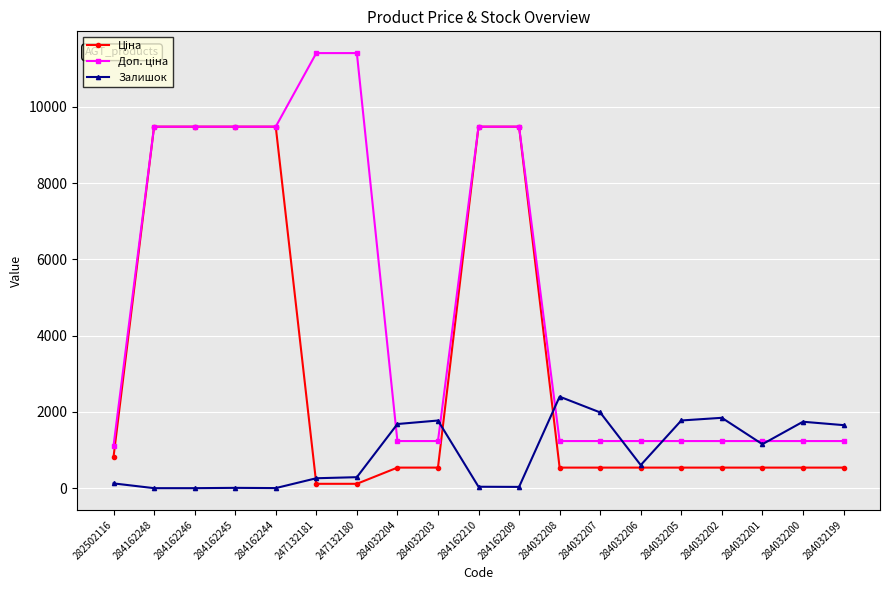

What is the difference between the highest and lowest values at 284032201?

696.4